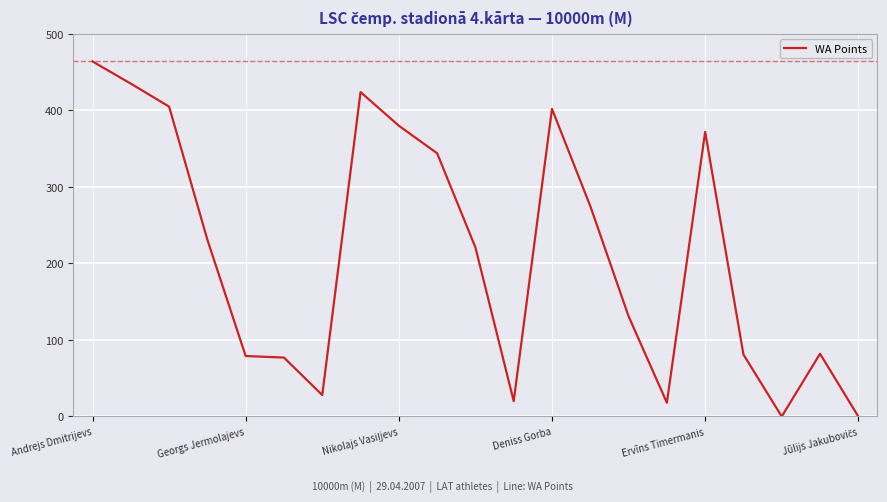

What is the maximum value shown in the chart?

464